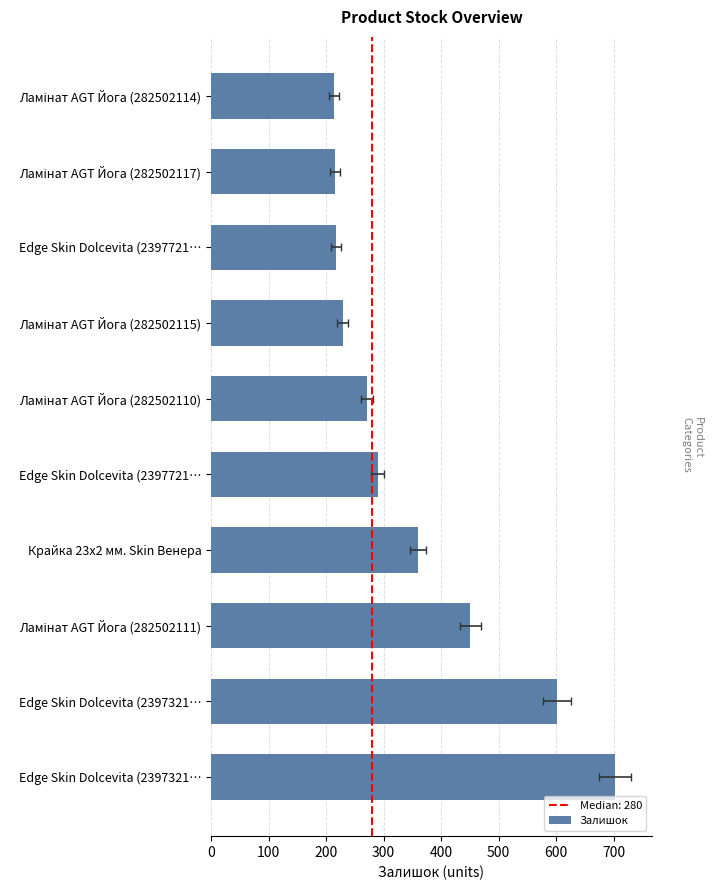

How many data points are less than 290?

5